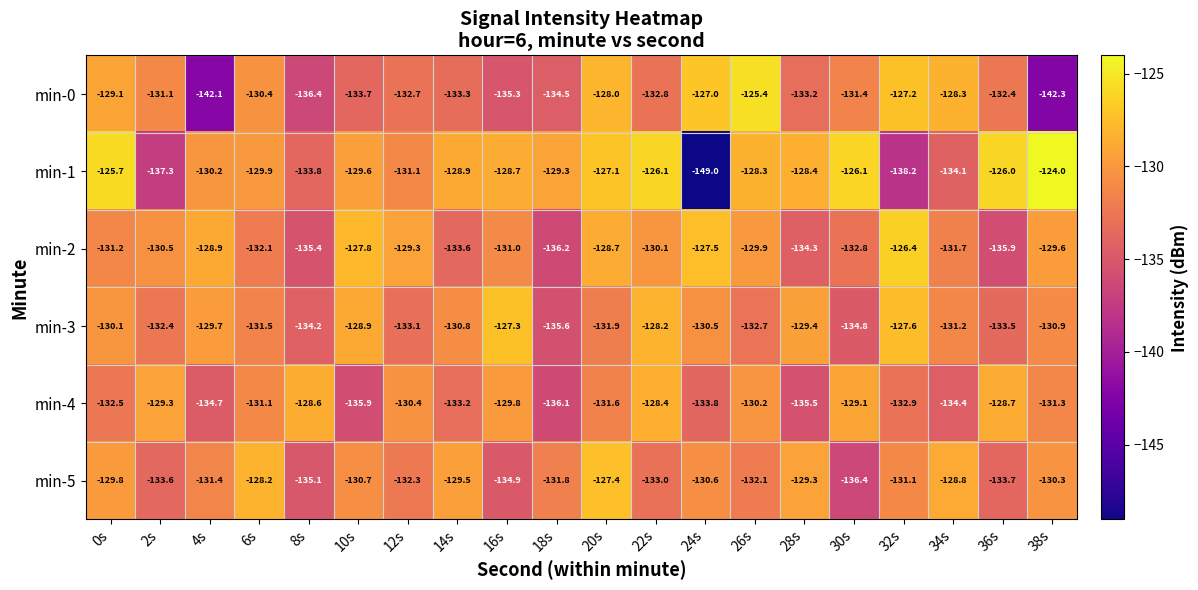

Which series has the widest spread of values?

min-1